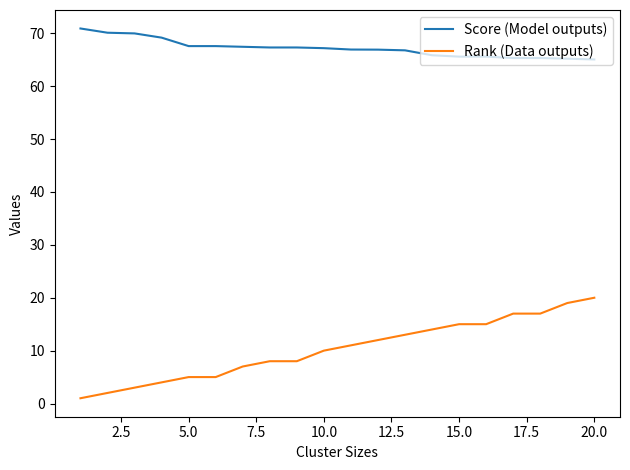

What is the lowest value of the Rank (Data outputs) series?

1.0